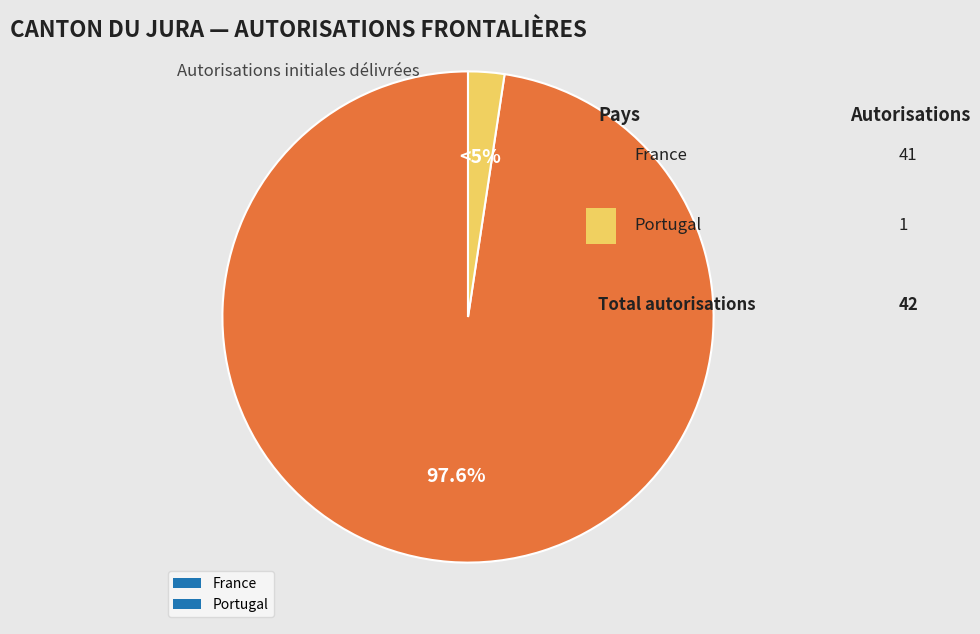

Does any single category account for the majority?

Yes